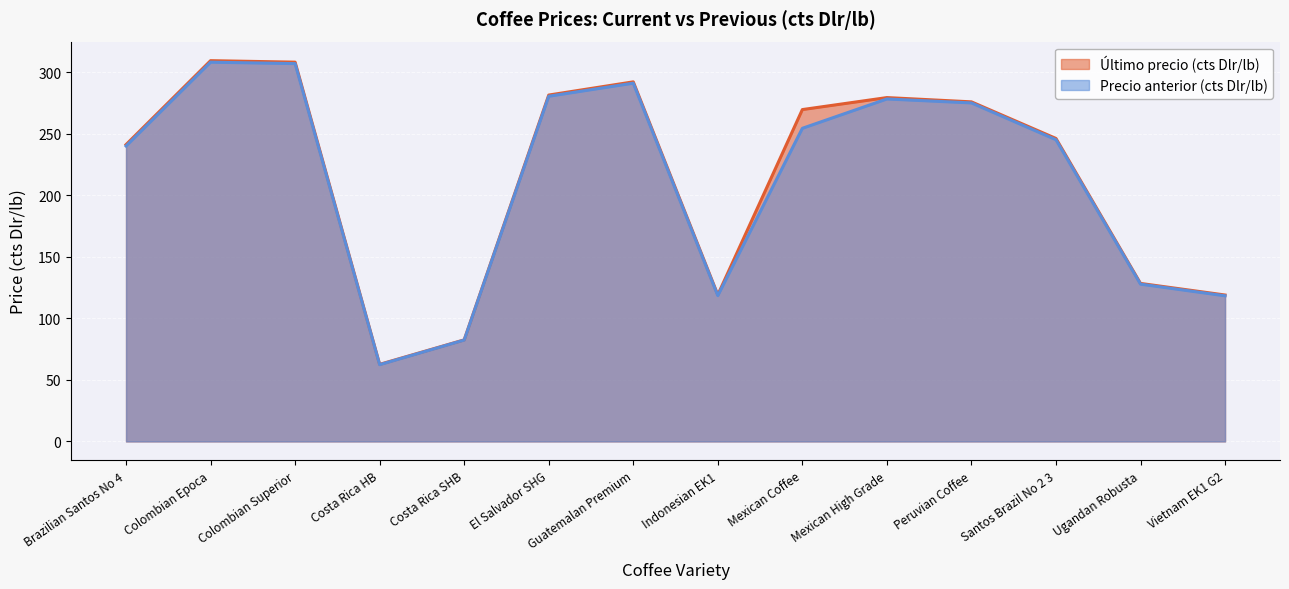

At which category is the sum across all series the highest?

Colombian Epoca